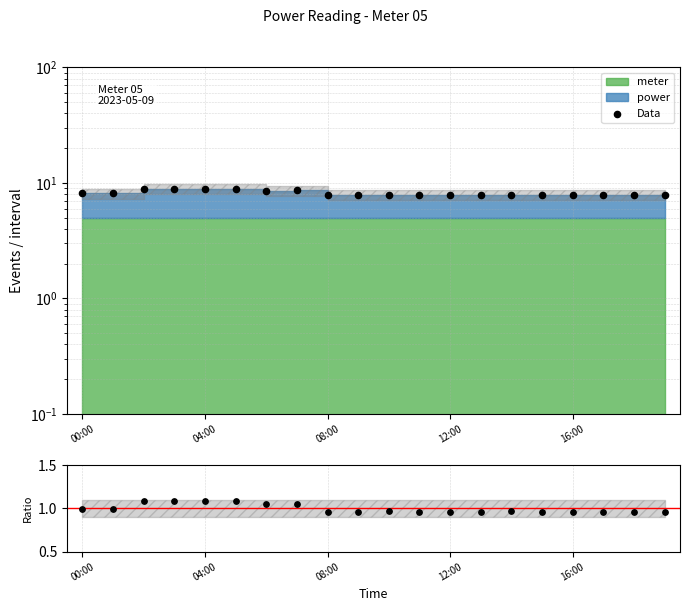

At how many categories does at least one series exceed 3?

20